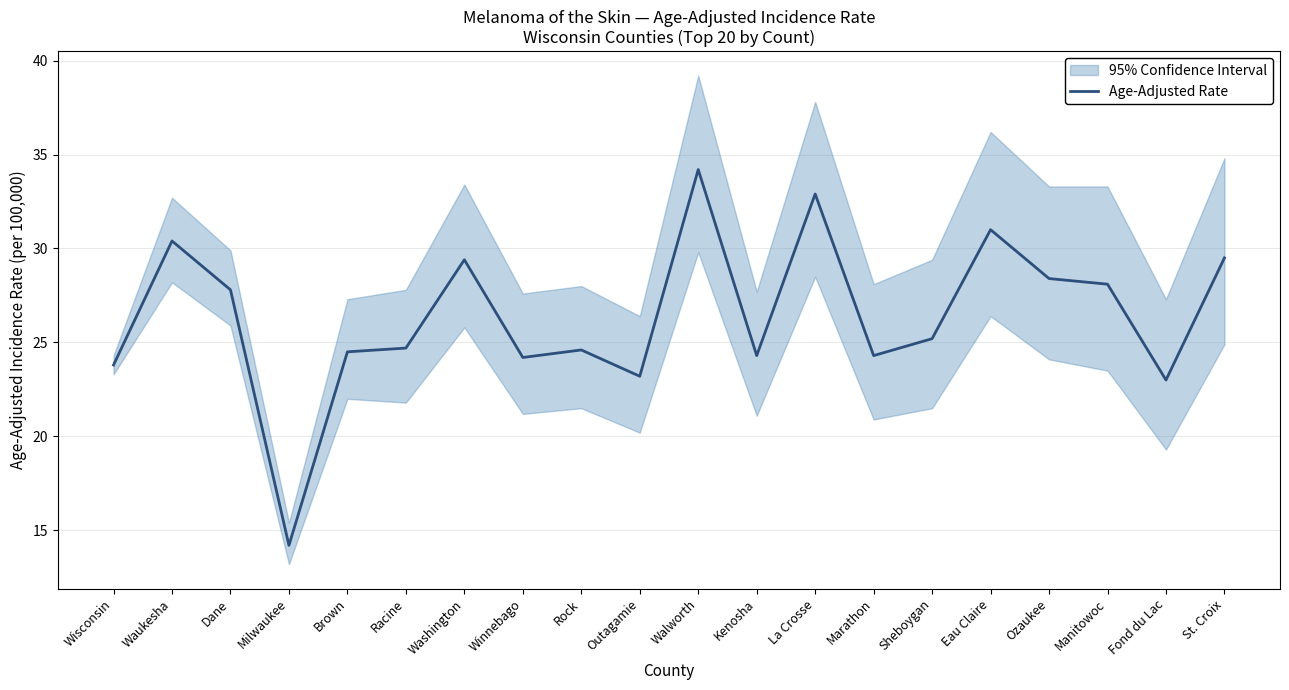

List the labels in order of value, largest first.

Walworth, La Crosse, Eau Claire, Waukesha, St. Croix, Washington, Ozaukee, Manitowoc, Dane, Sheboygan, Racine, Rock, Brown, Kenosha, Marathon, Winnebago, Wisconsin, Outagamie, Fond du Lac, Milwaukee